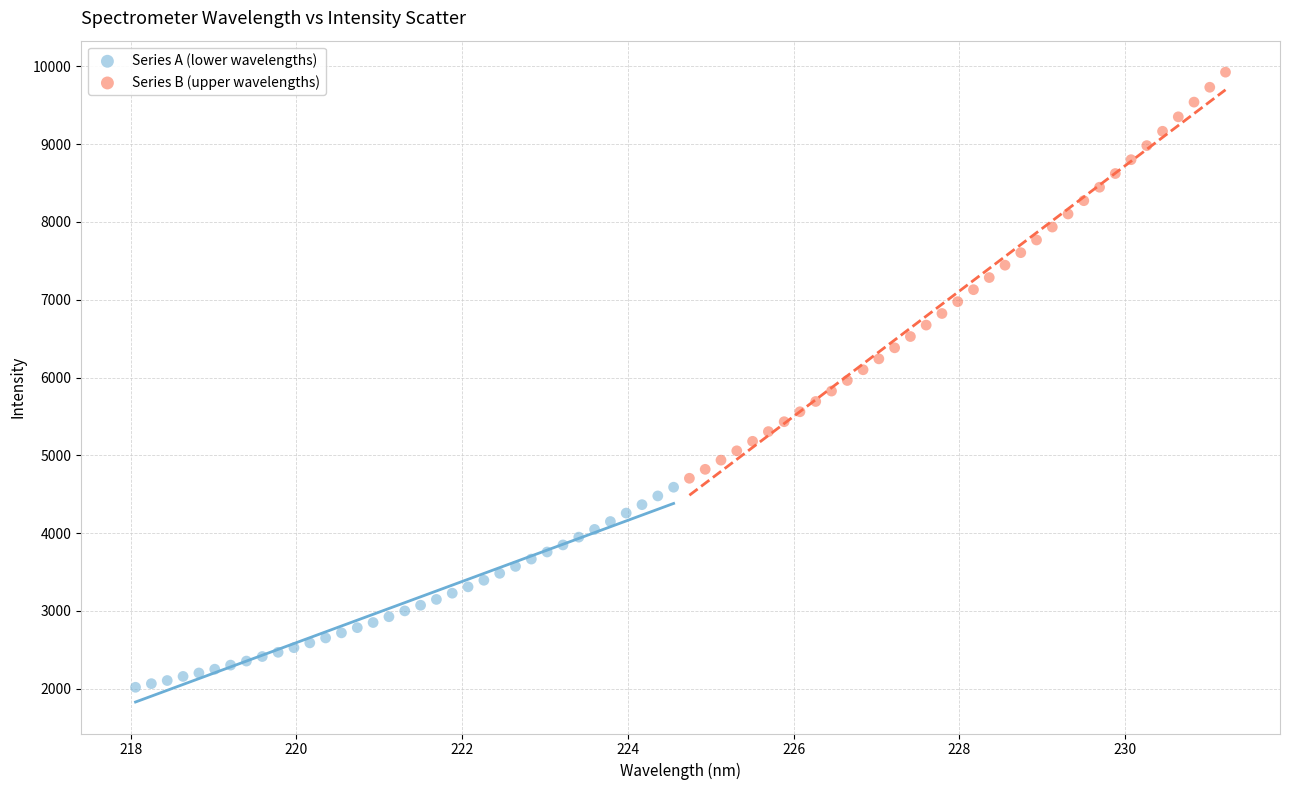

Which series has the widest spread of Y values?

Series B (upper wavelengths)